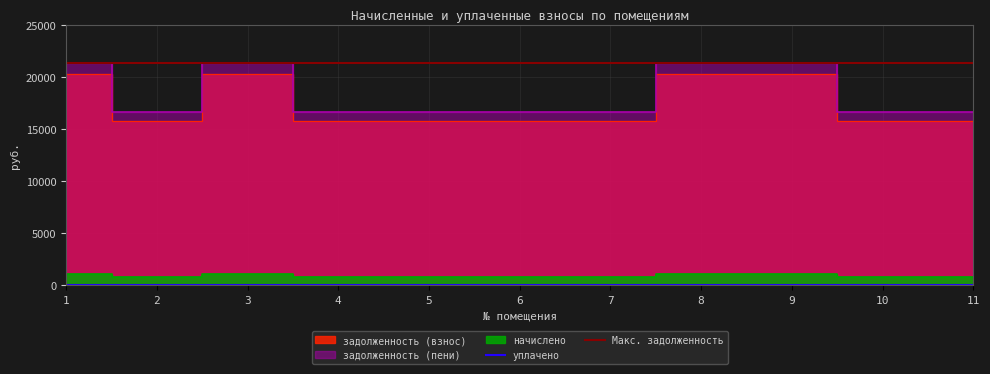

What is the average value of the задолженность (взнос) series?

17408.5